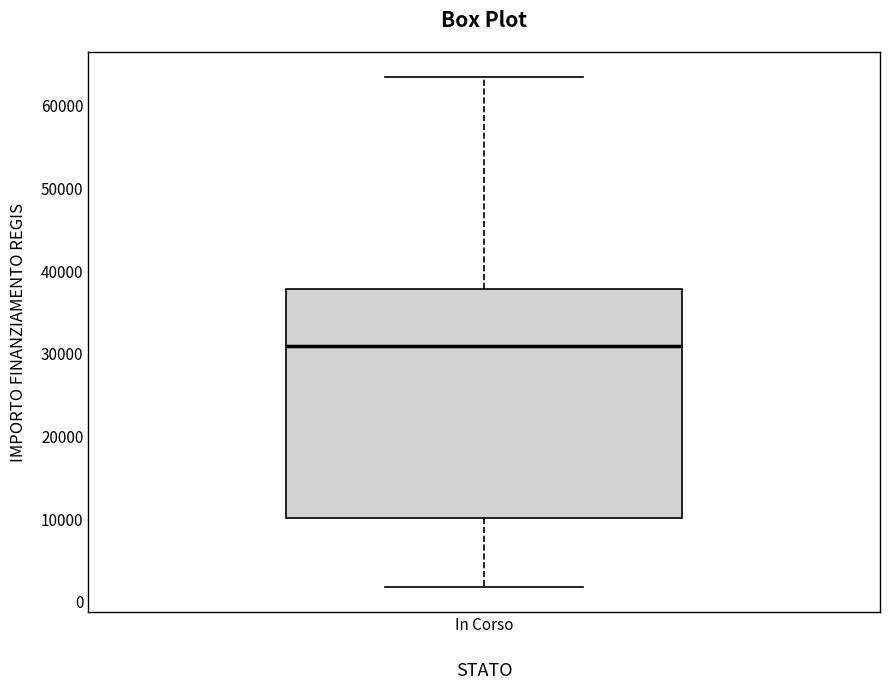

Read this box plot against the y-axis: the position of the median line, the range covered by the box, and the ends of both whiskers. The values are not printed on the chart, so give them approximately, as read against the axis.

median 31000, box 10000 to 38000, whiskers 2000 to 63000